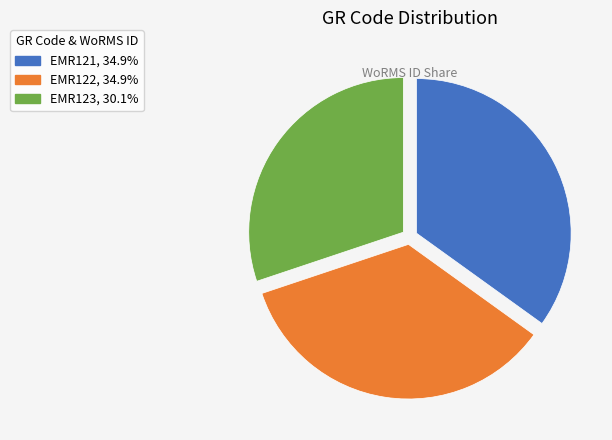

Is it true that EMR121 is 26% of the pie?

False